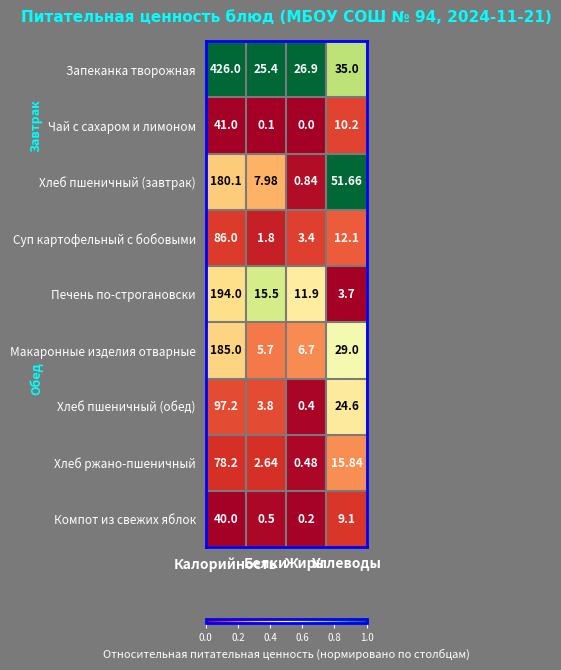

How many data points in Хлеб пшеничный (обед) are less than 24?

2